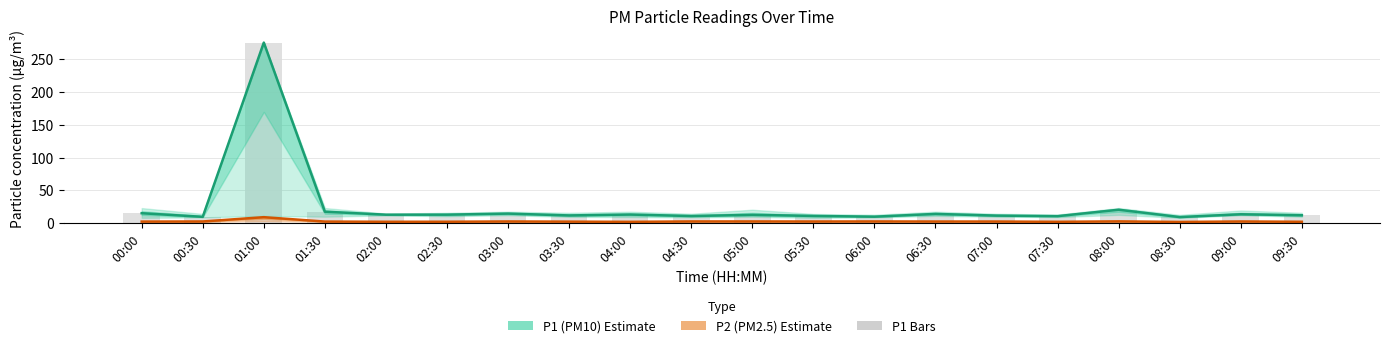

At how many categories does at least one series exceed 84?

1